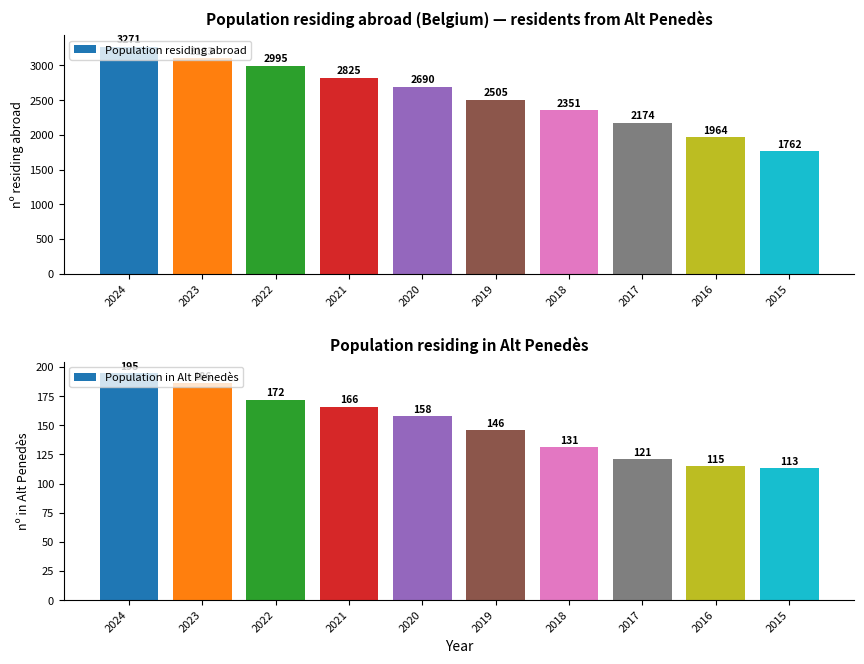

The Population residing abroad series shows 1022 at 2016. True or false?

False